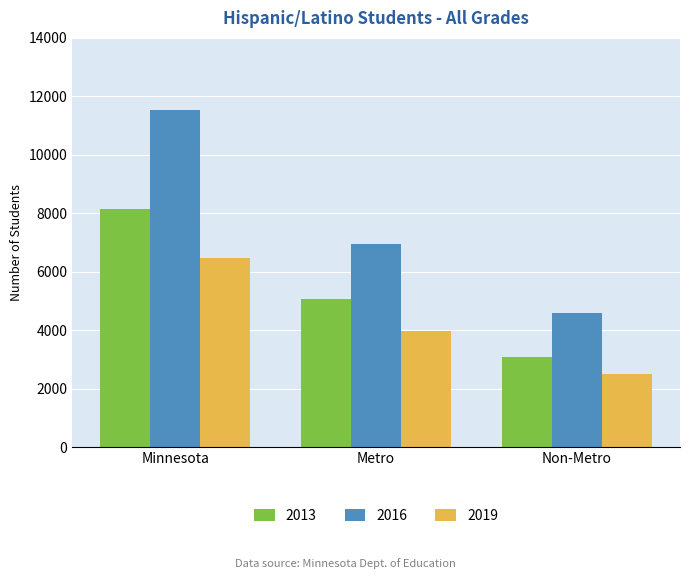

What value does the 2019 series have at Minnesota, to the nearest 50?

6450